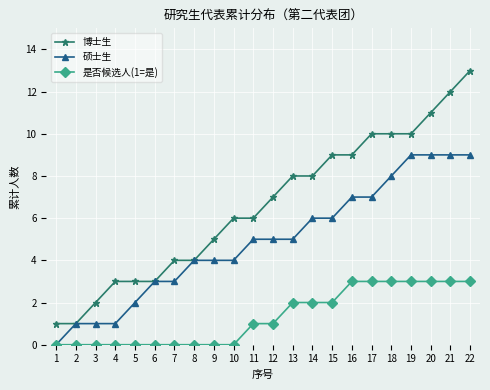

How many lines are shown in the chart?

3